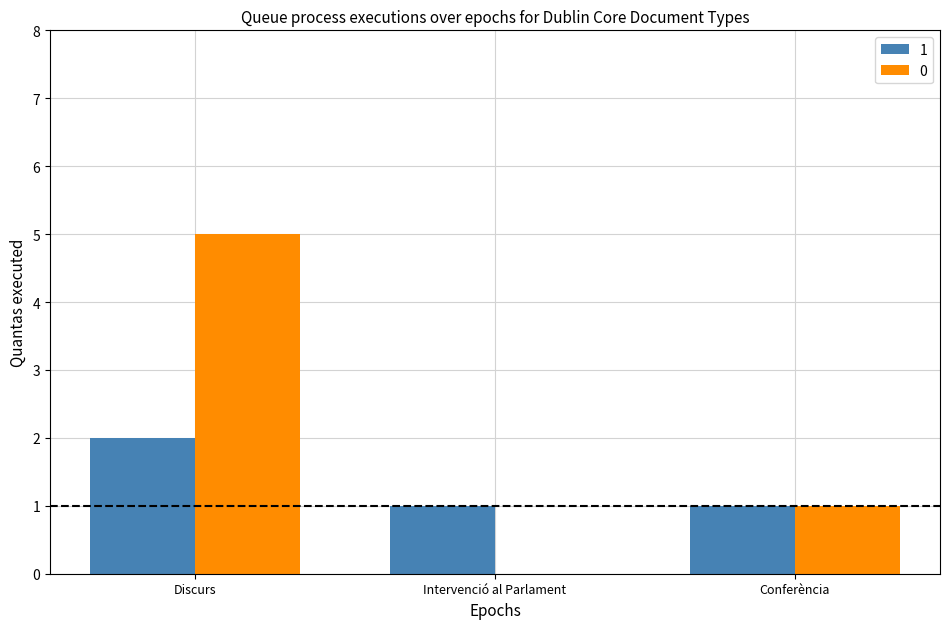

At which category is the sum across all series the highest?

Discurs